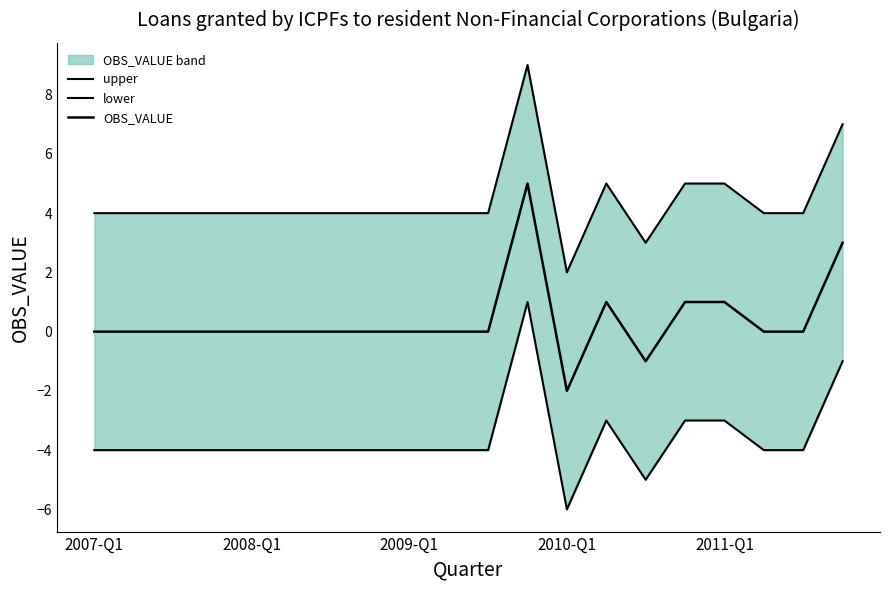

At which label does OBS_VALUE first exceed 0?

11